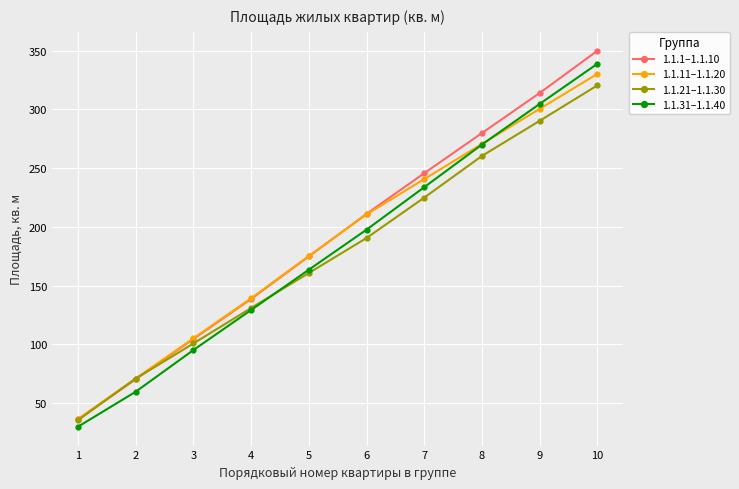

Reading right to left, extract all data points from this chart.

1.1.1–1.1.10: 350.0	314.0	279.9	245.7	211.1	174.8	138.6	104.5	70.2	36.1
1.1.11–1.1.20: 330.3	300.5	270.6	240.7	210.6	175.2	139.2	105.1	70.9	36.3
1.1.21–1.1.30: 320.5	290.3	260.4	224.9	190.5	160.7	130.9	100.7	70.8	35.3
1.1.31–1.1.40: 338.9	304.7	270.1	233.8	197.6	163.5	129.2	95.1	59.6	29.8